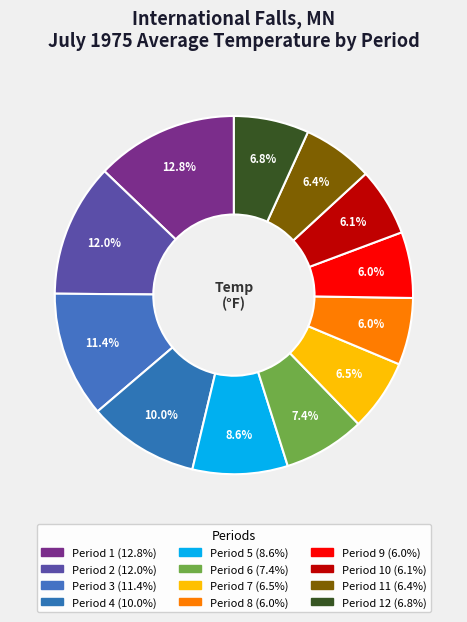

Which category has the biggest portion of the pie?

Period 1